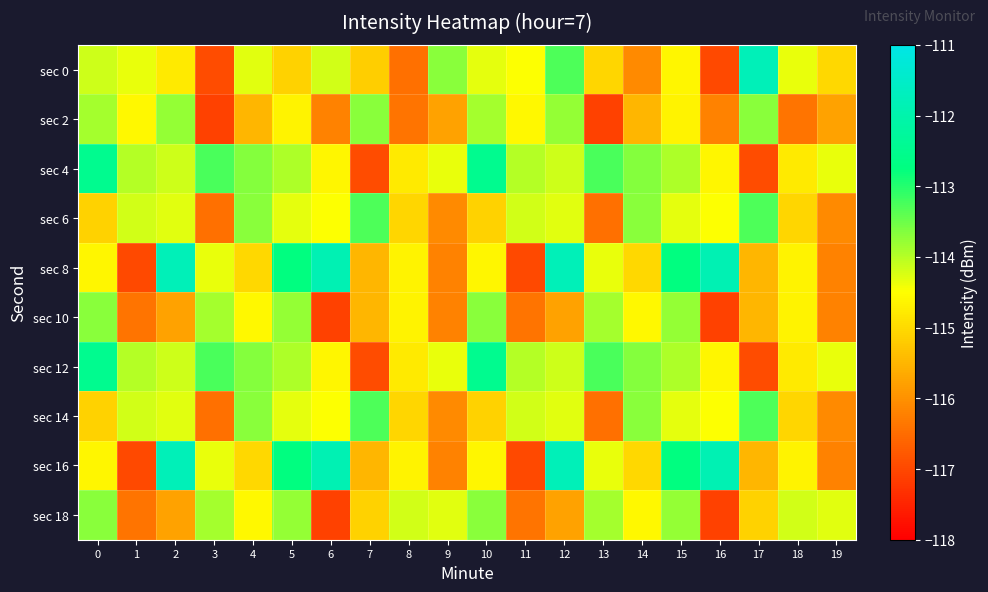

What is the spread (max minus min) of values at 8?

2.3